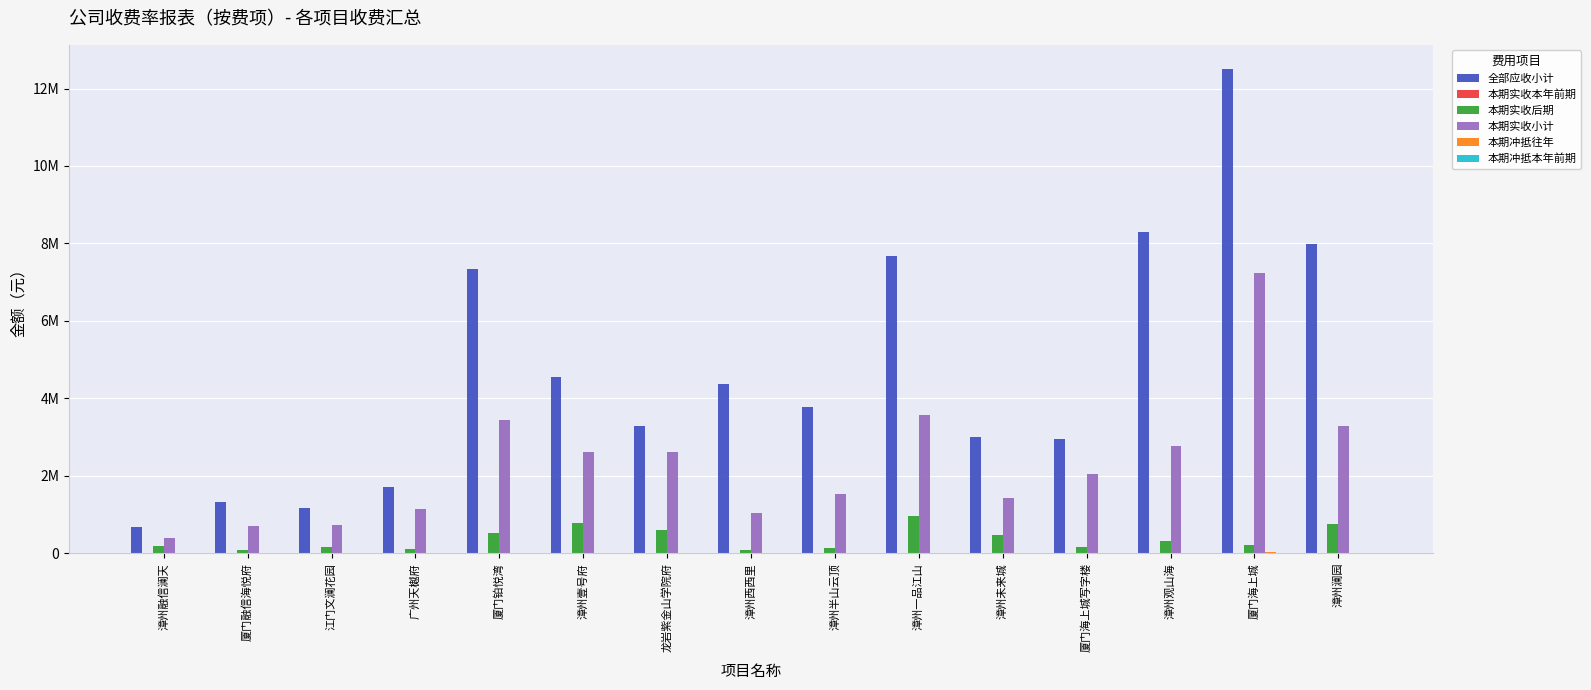

Which series changed the most between 漳州观山海 and 厦门海上城?

本期实收小计